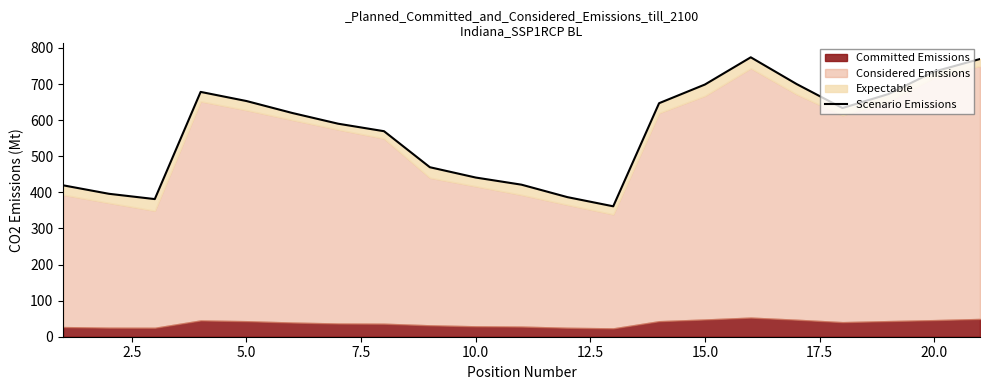

How many lines are shown in the chart?

1